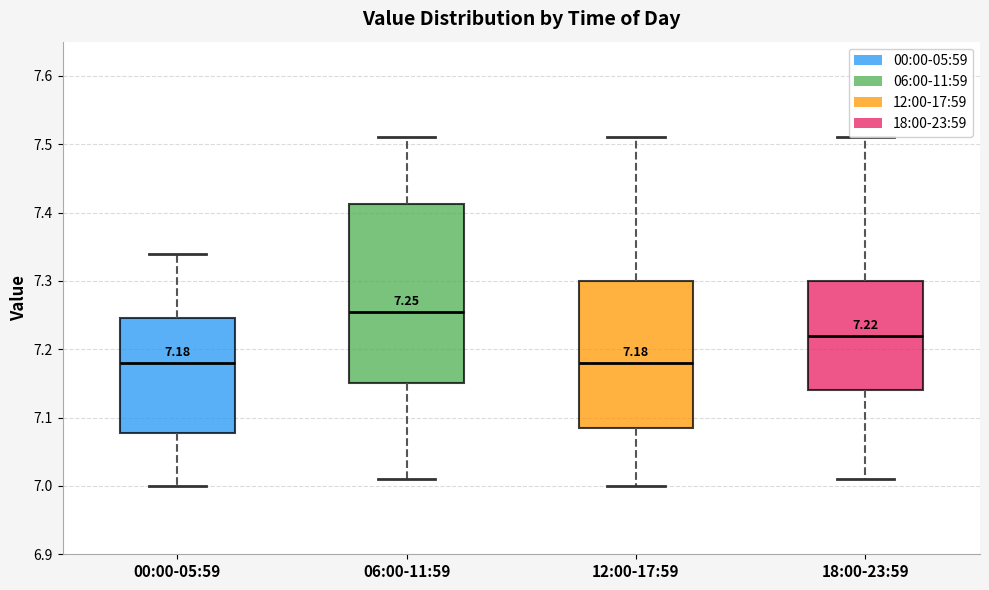

Which box is the tallest, from its lower edge to its upper edge?

06:00-11:59